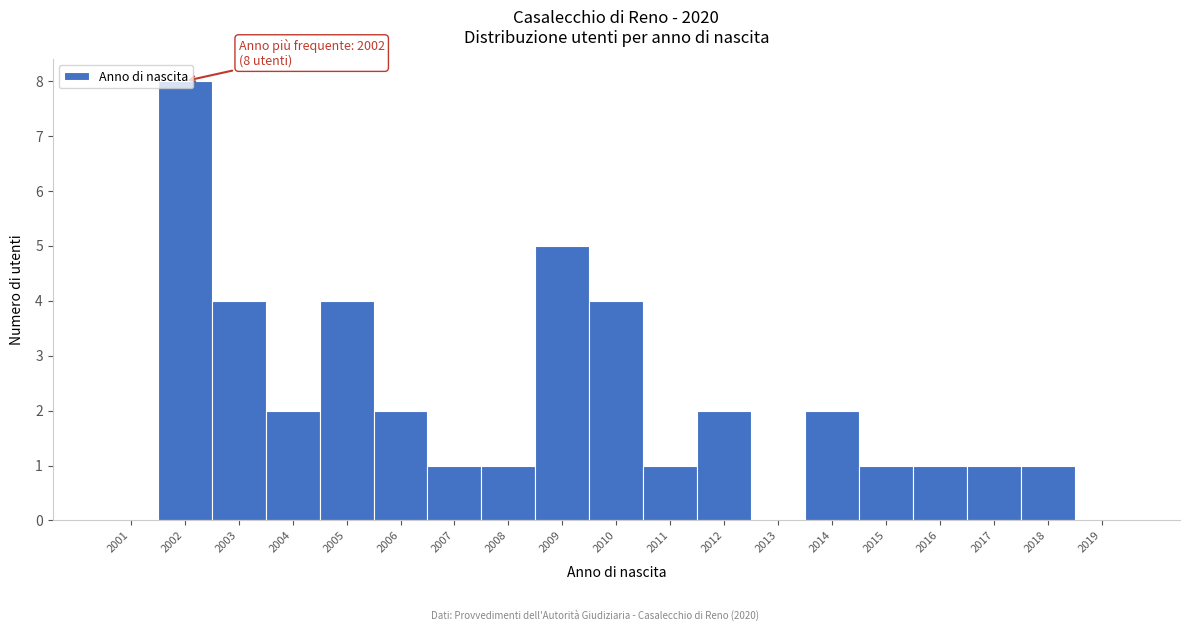

Between 2014 and 2009, which is larger?

2009